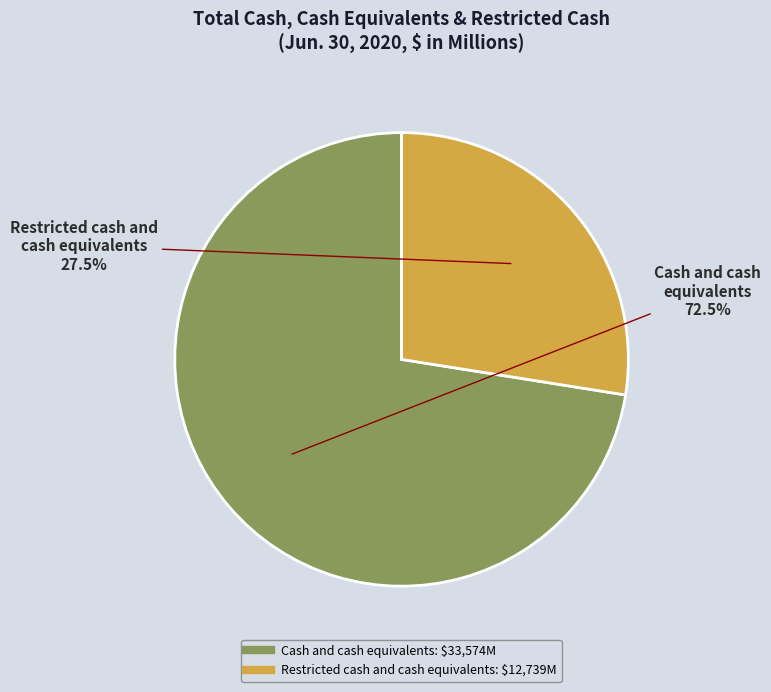

To the nearest percent, what is the average slice percentage?

50%